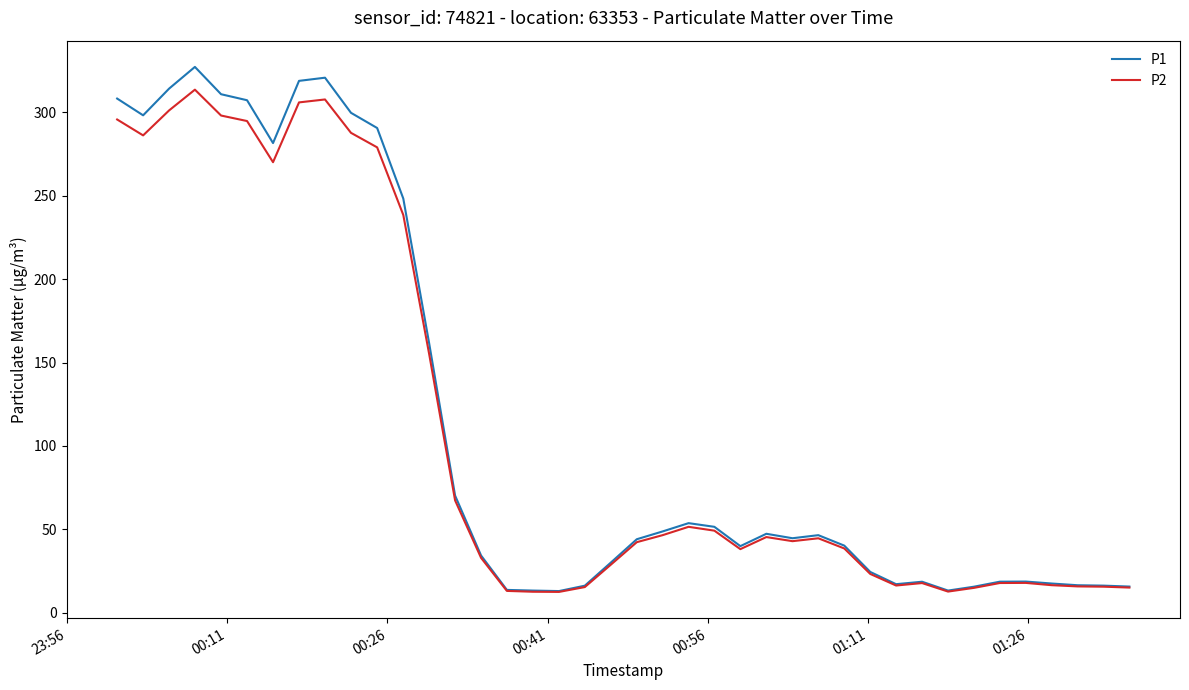

What is the maximum value shown in the chart?

327.1